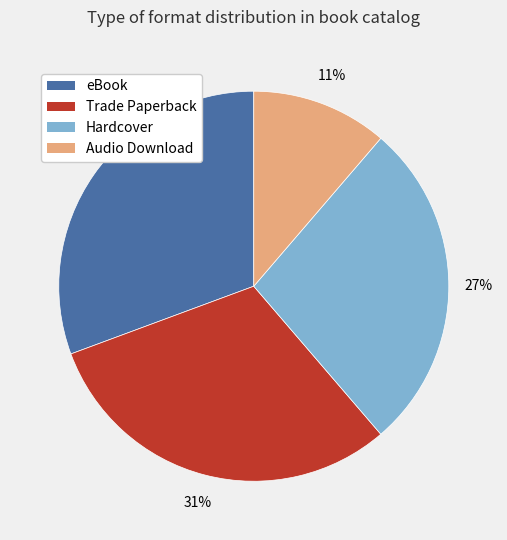

Is the sum of eBook and Hardcover greater than half?

Yes